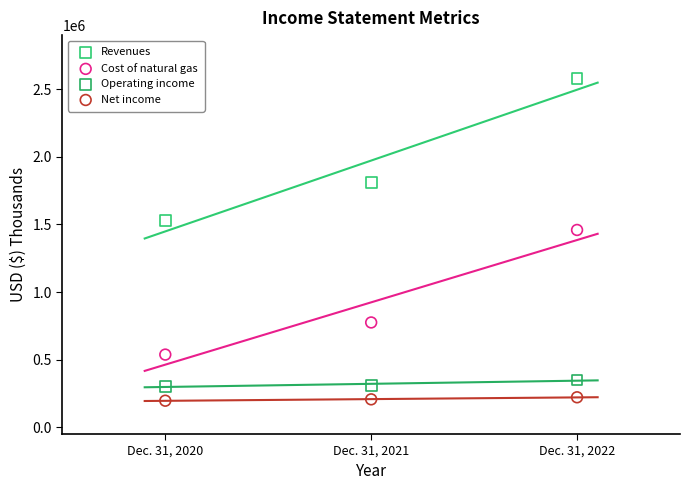

Across all data points, what is the average Y value?

856394